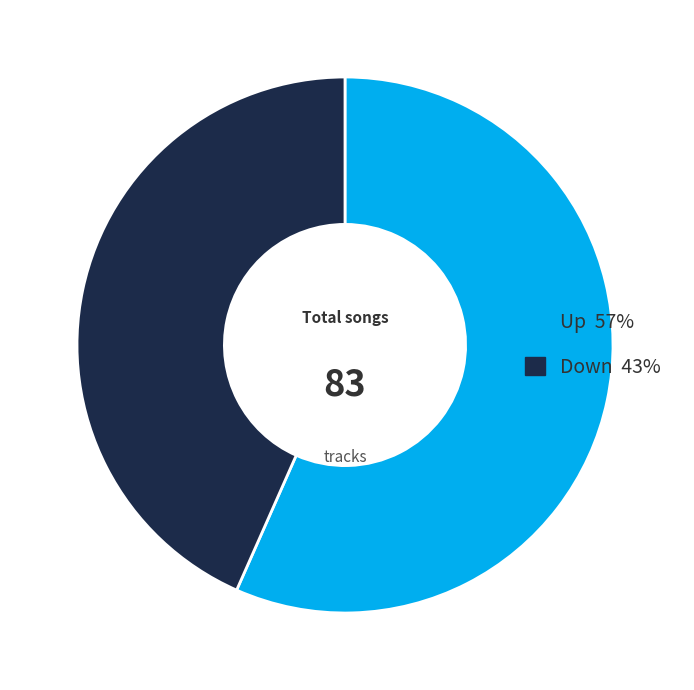

Does any single category account for the majority?

Yes